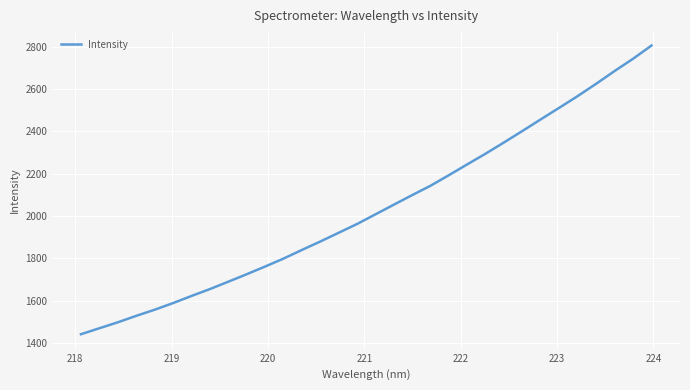

What is the average value?

2035.5